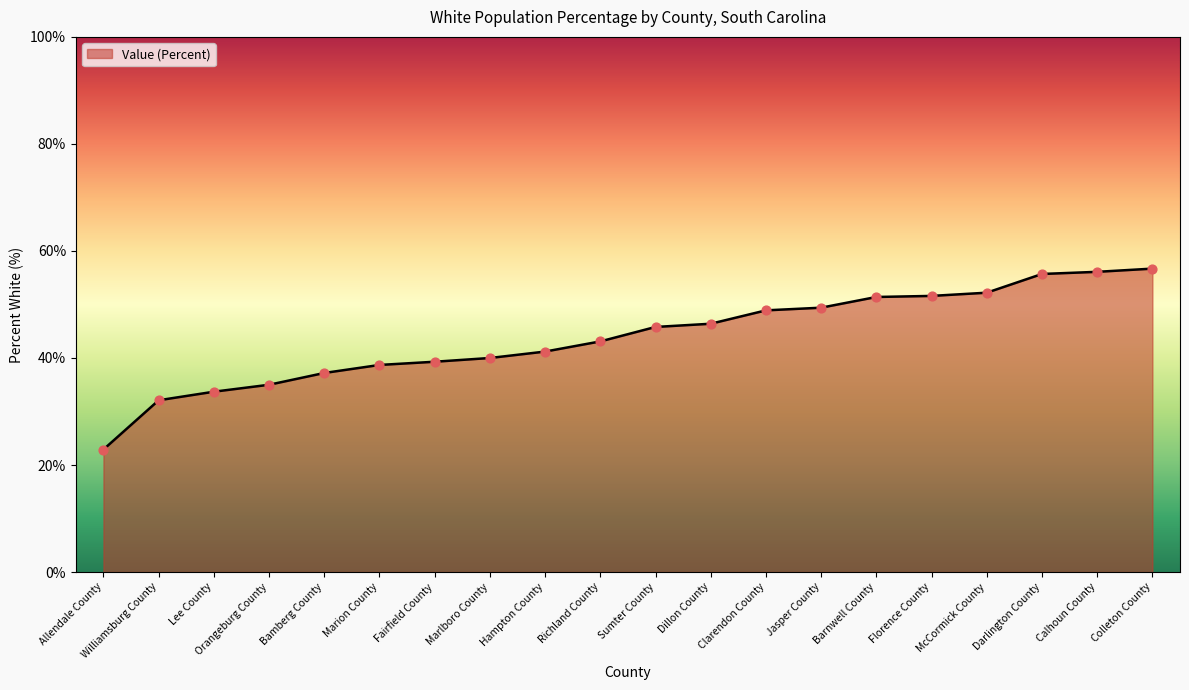

What is the ratio of the value at Allendale County to the value at Orangeburg County?

0.7